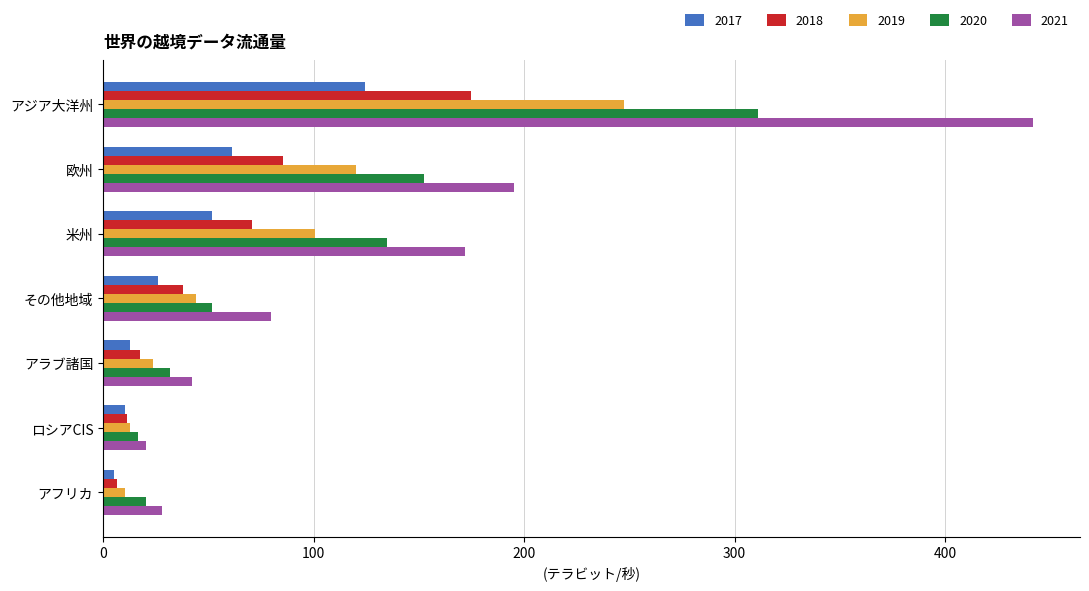

At which label does 2020 reach its peak?

アジア大洋州